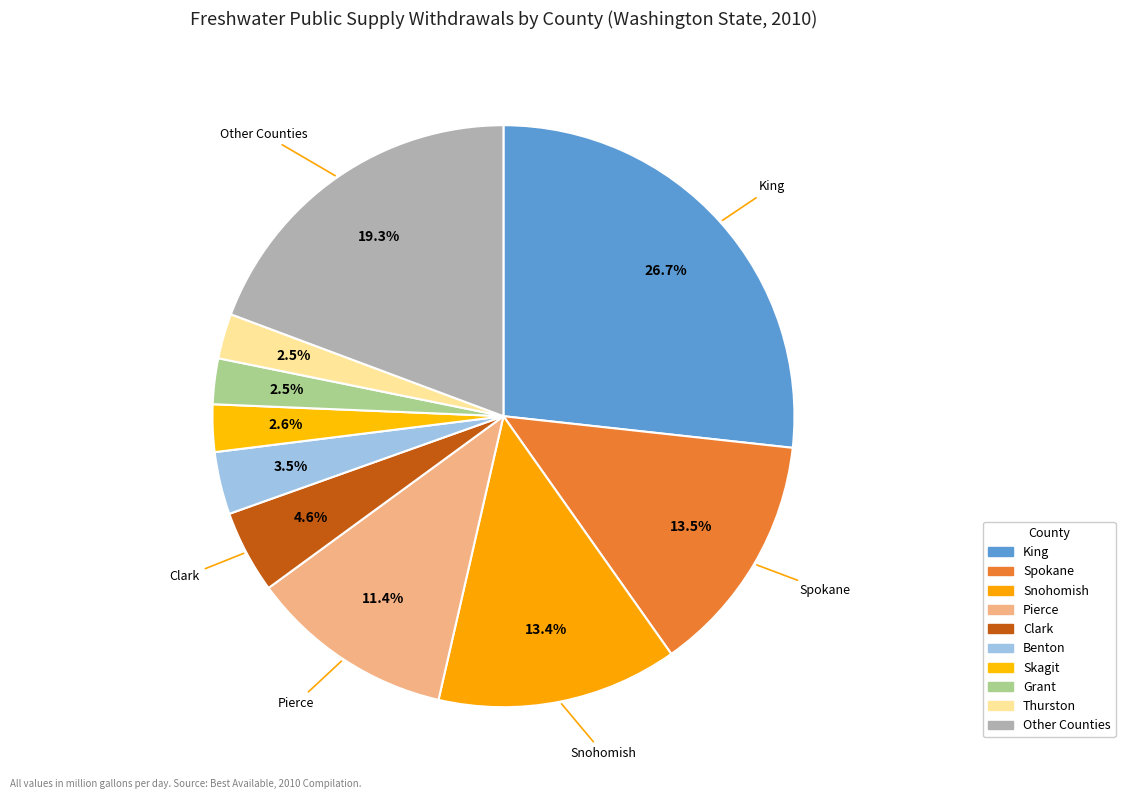

How many segments does this pie chart have?

10